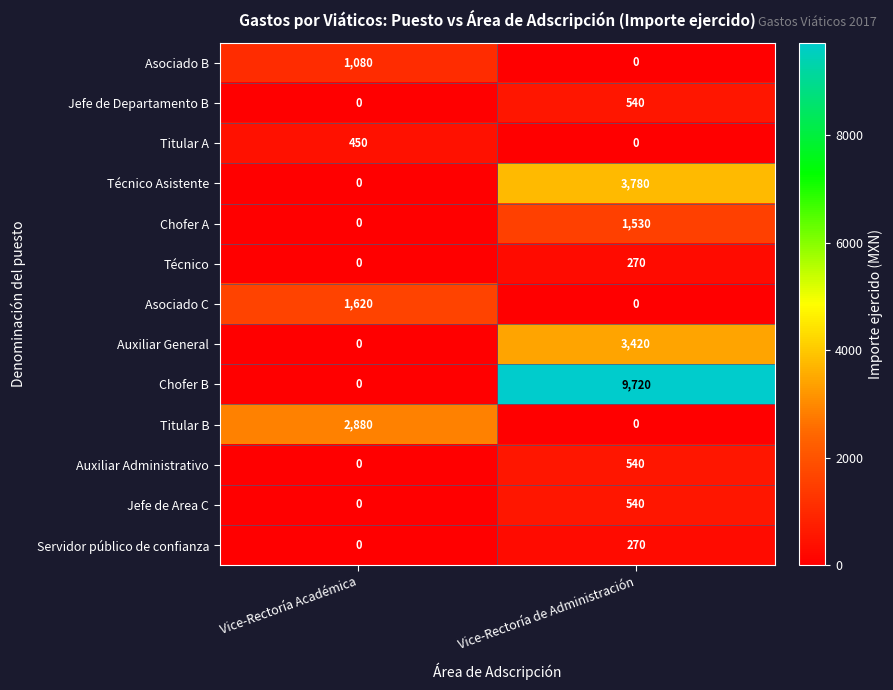

What is the difference between the Auxiliar General values at Vice-Rectoría Académica and Vice-Rectoría de Administración?

3420